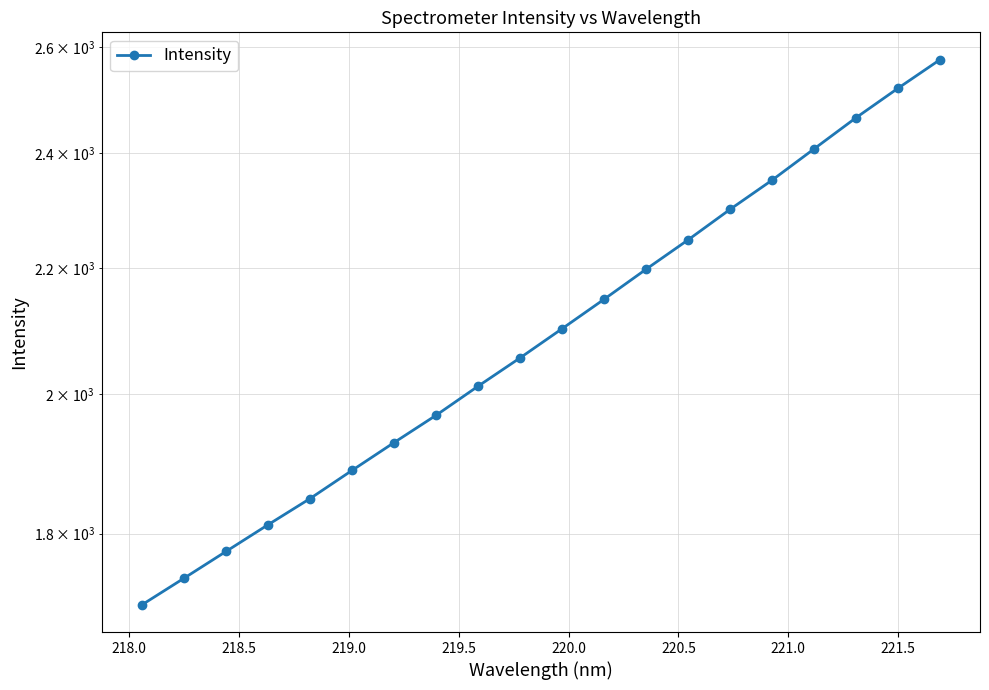

True or false: there are more than 0 points higher than both neighbors.

False